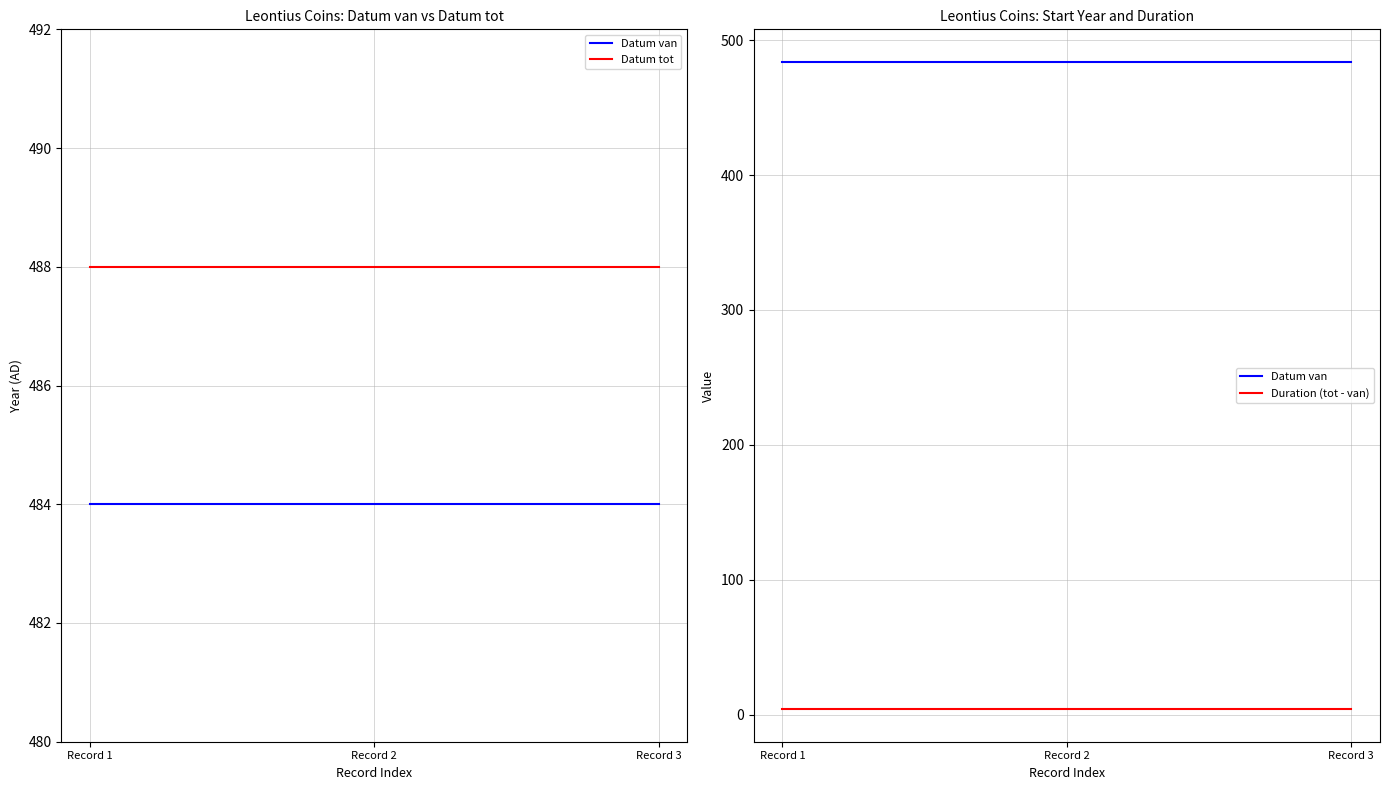

Which has a higher value, Record 1 or Record 2?

Record 1